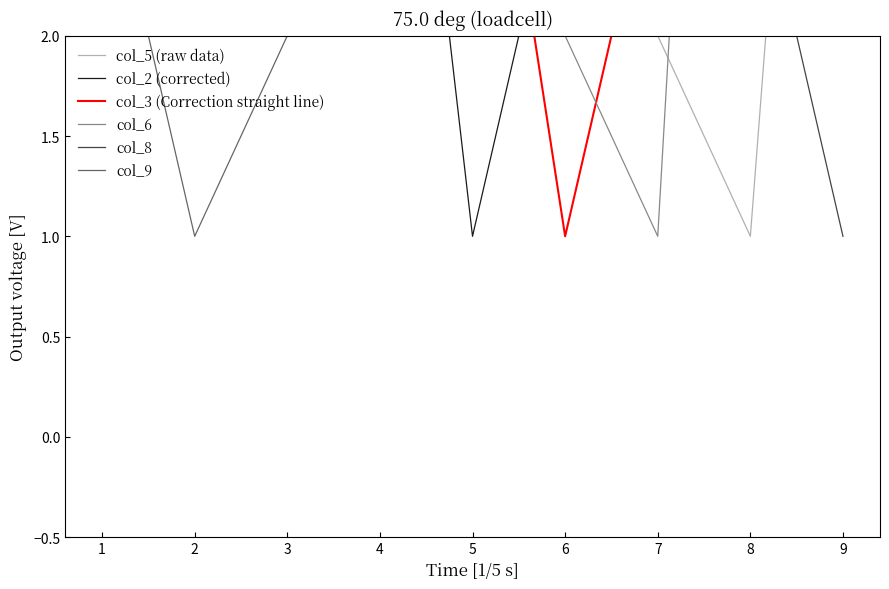

What are all the series names shown in the legend?

col_5 (raw data), col_2 (corrected), col_3 (Correction straight line), col_6, col_8, col_9